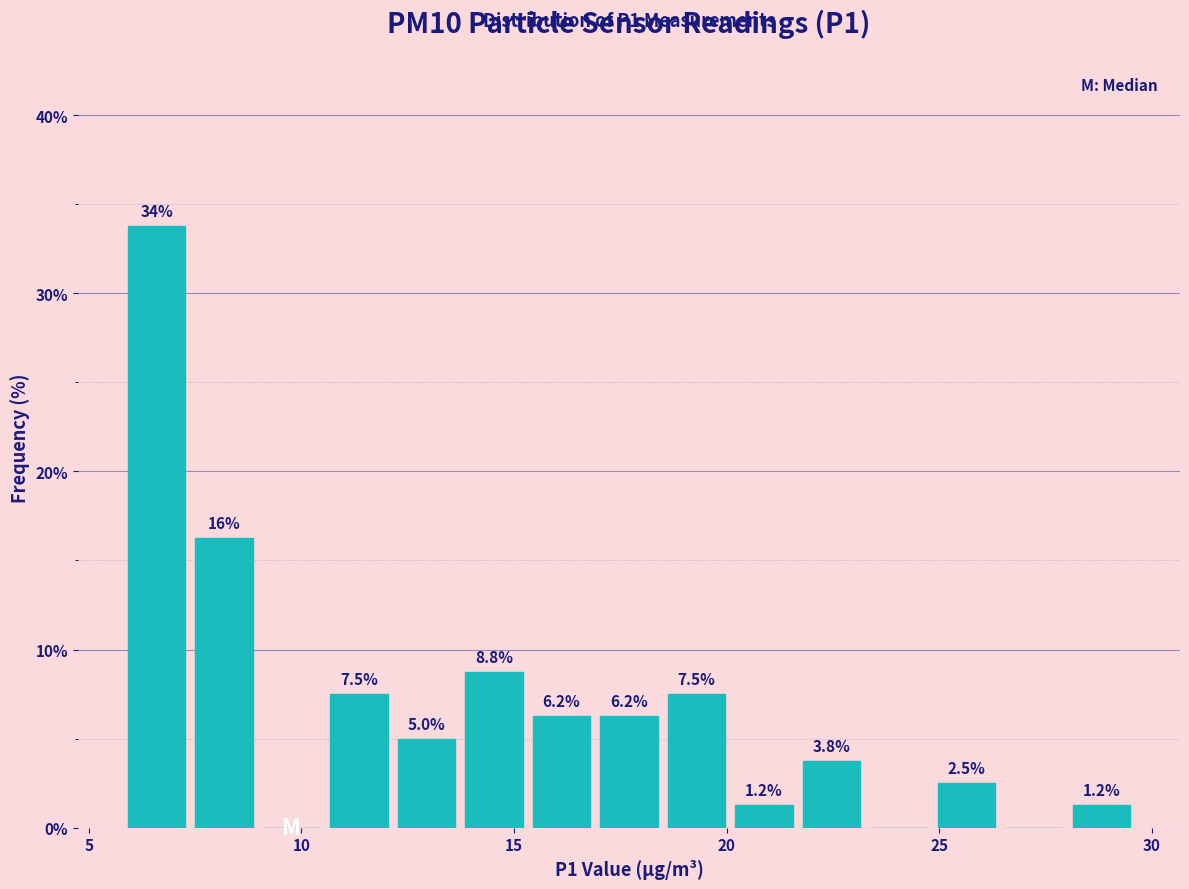

Around what value on the x-axis is the tallest bar? Give the approximate position of its centre, as read against the axis.

6.5